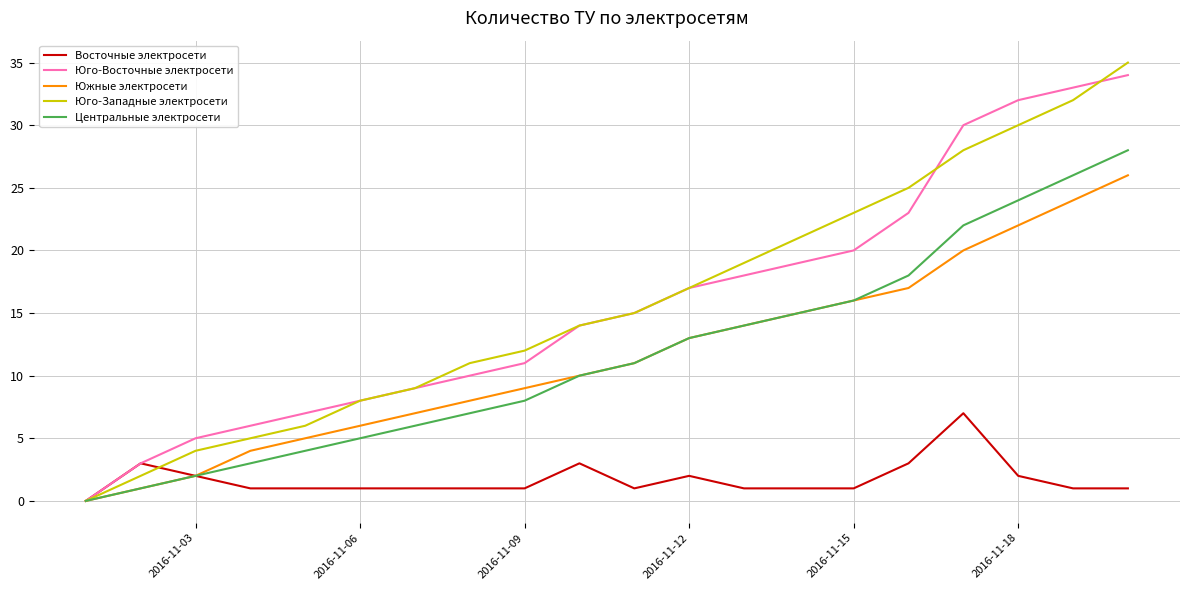

Count the number of categories in the chart.

20